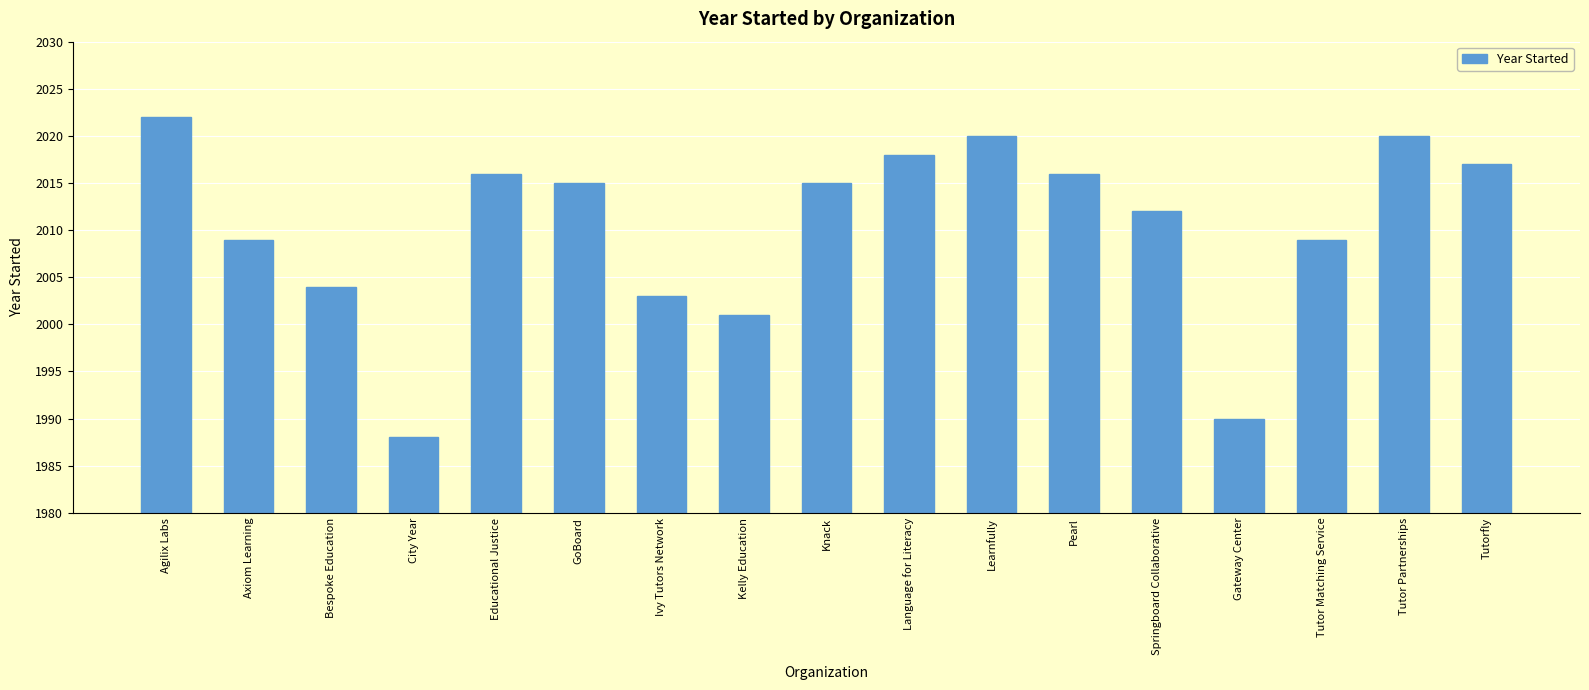

Reading right to left, extract all data points from this chart.

Tutorfly=2017	Tutor Partnerships=2020	Tutor Matching Service=2009	Gateway Center=1990	Springboard Collaborative=2012	Pearl=2016	Learnfully=2020	Language for Literacy=2018	Knack=2015	Kelly Education=2001	Ivy Tutors Network=2003	GoBoard=2015	Educational Justice=2016	City Year=1988	Bespoke Education=2004	Axiom Learning=2009	Agilix Labs=2022